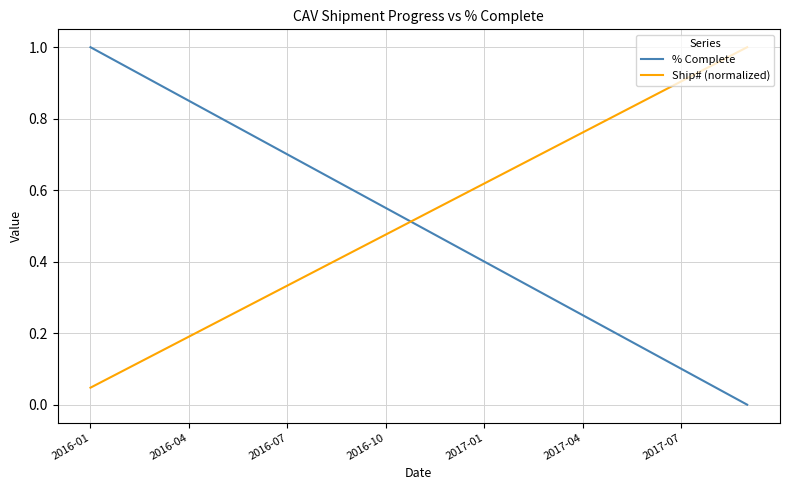

True or false: Ship# (normalized) and % Complete intersect in this chart.

True